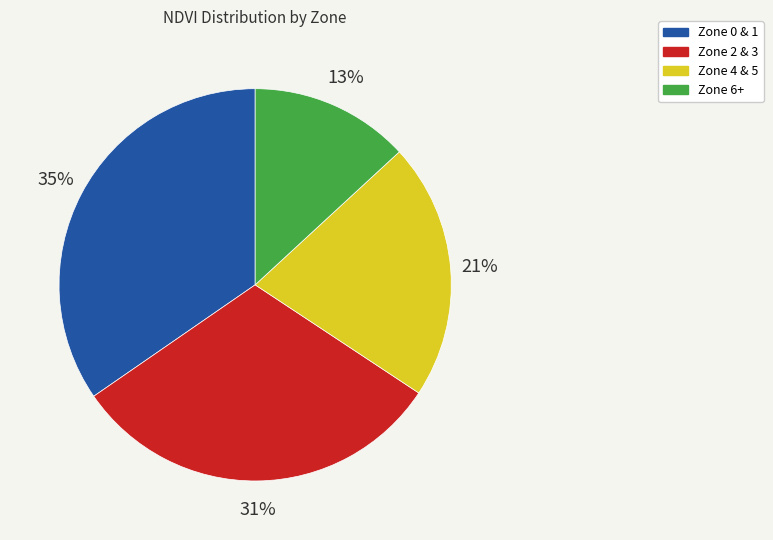

Is there any slice that represents more than half of the pie?

No